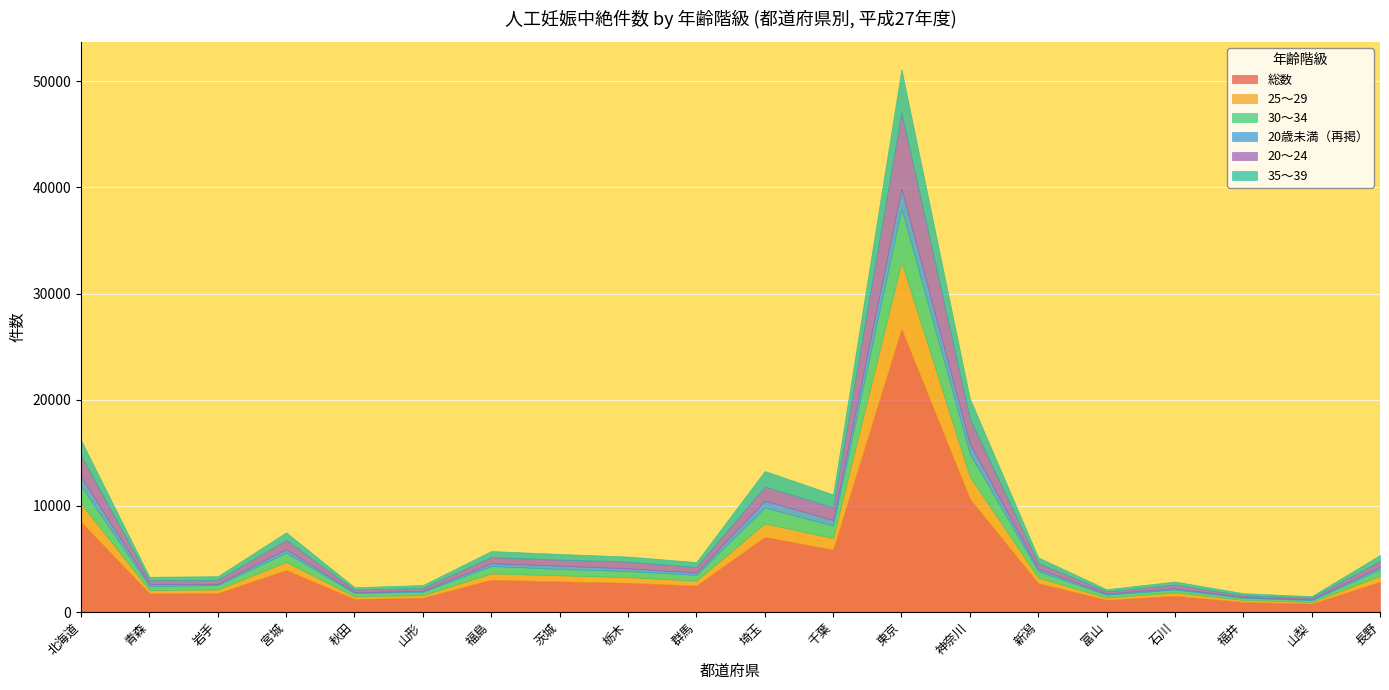

Reading left to right, list all the values displayed in this chart.

総数: 北海道=8483	青森=1757	岩手=1786	宮城=3948	秋田=1231	山形=1352	福島=3038	茨城=2889	栃木=2748	群馬=2499	埼玉=7072	千葉=5879	東京=26672	神奈川=10665	新潟=2721	富山=1151	石川=1530	福井=944	山梨=789	長野=2846
25～29: 北海道=1724	青森=313	岩手=335	宮城=770	秋田=238	山形=241	福島=596	茨城=573	栃木=536	群馬=462	埼玉=1272	千葉=1080	東京=6305	神奈川=2084	新潟=516	富山=204	石川=306	福井=197	山梨=156	長野=565
30～34: 北海道=1670	青森=373	岩手=417	宮城=870	秋田=317	山形=313	福島=703	茨城=597	栃木=583	群馬=537	埼玉=1502	千葉=1182	東京=5019	神奈川=2170	新潟=611	富山=275	石川=282	福井=196	山梨=178	長野=598
20歳未満（再掲）: 北海道=853	青森=200	岩手=112	宮城=331	秋田=79	山形=91	福島=261	茨城=317	栃木=245	群馬=224	埼玉=647	千葉=525	東京=1895	神奈川=936	新潟=236	富山=101	石川=126	福井=69	山梨=64	長野=250
20～24: 北海道=2006	青森=371	岩手=379	宮城=866	秋田=242	山形=268	福島=575	茨城=558	栃木=637	群馬=516	埼玉=1332	千葉=1193	東京=7179	神奈川=2363	新潟=521	富山=209	石川=341	福井=169	山梨=162	長野=552
35～39: 北海道=1454	青森=310	岩手=345	宮城=719	秋田=228	山形=278	福島=575	茨城=538	栃木=479	群馬=468	埼玉=1462	千葉=1224	東京=4077	神奈川=1909	新潟=541	富山=211	石川=290	福井=202	山梨=146	長野=562